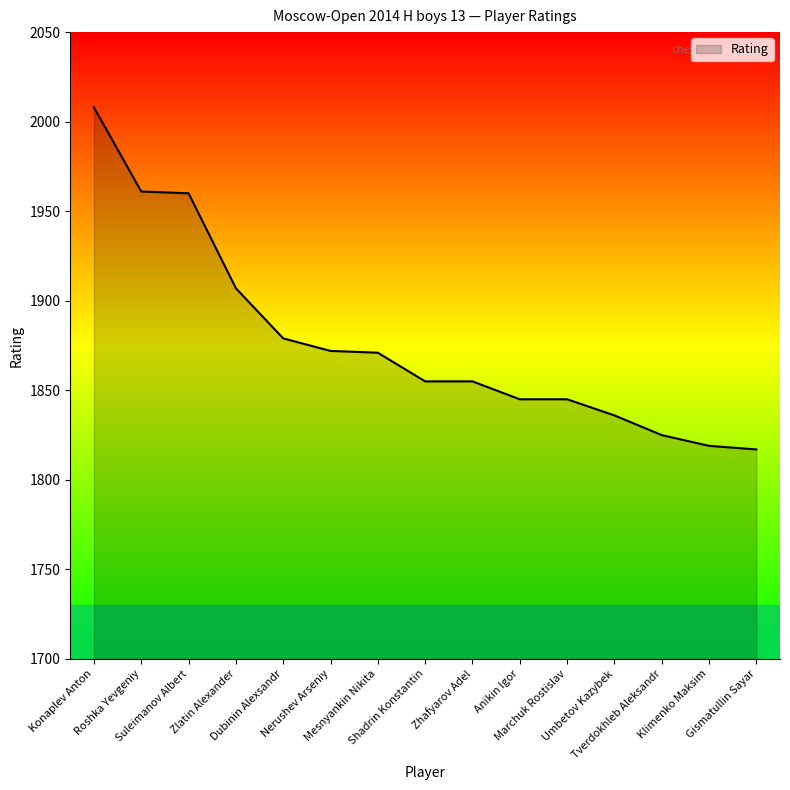

At which label does the data first exceed 1855?

Konaplev Anton